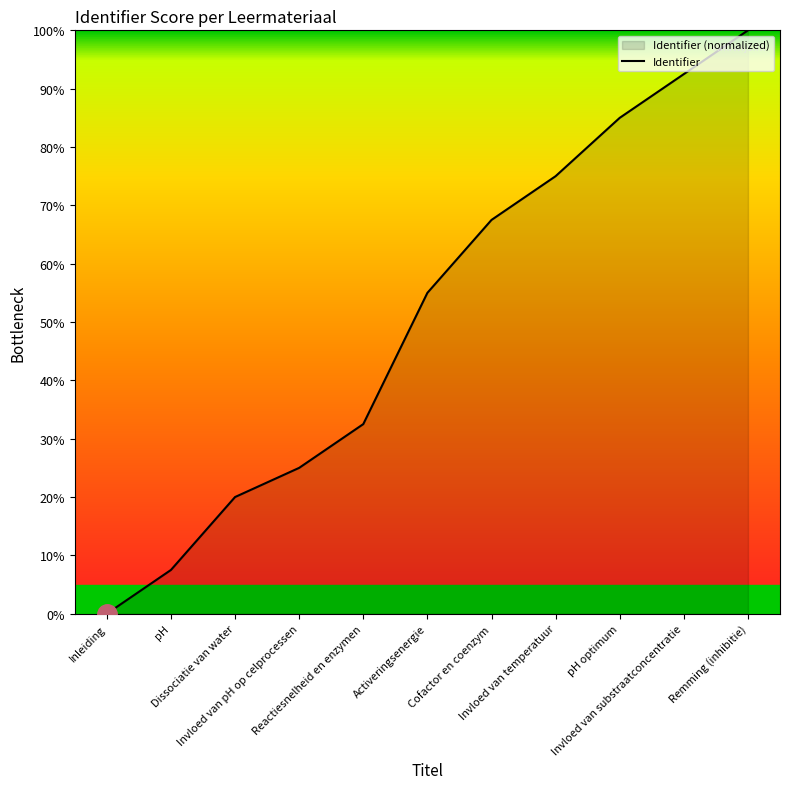

How many distinct data groups are displayed?

1